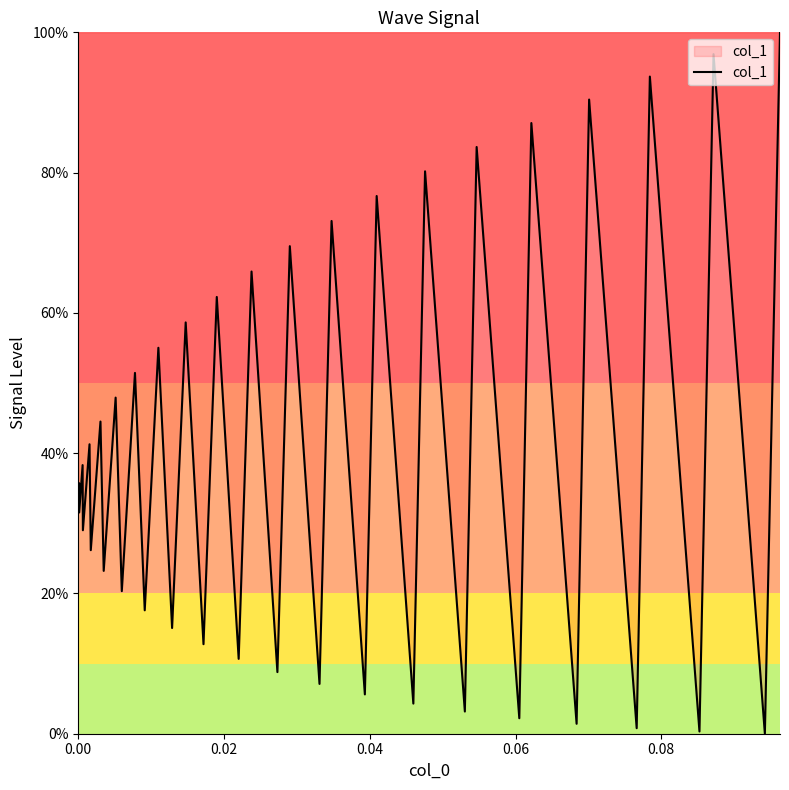

Is this an area chart (filled region under the line)?

Yes